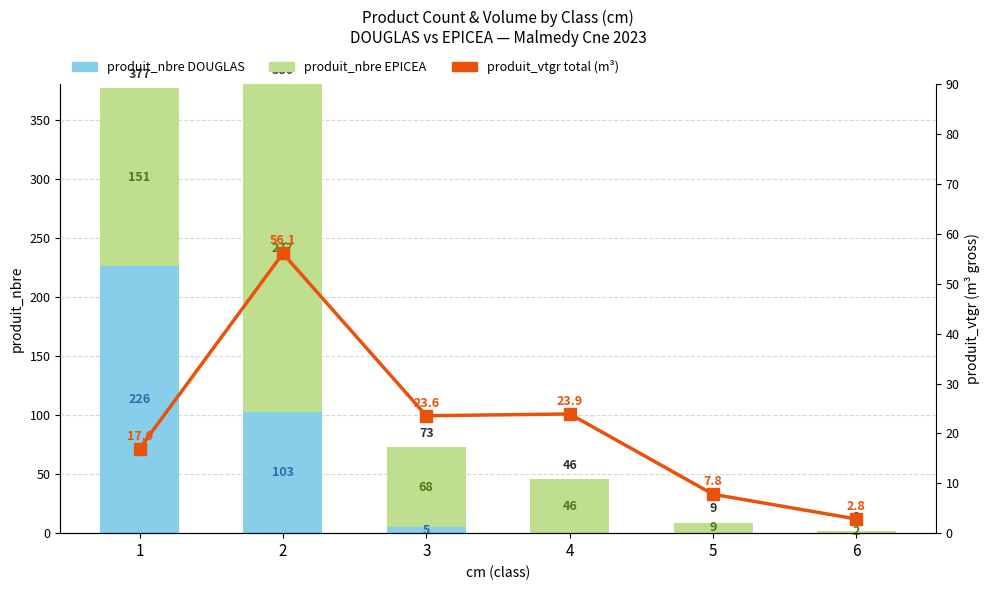

The produit_nbre DOUGLAS series shows 1.2 at 3. True or false?

False